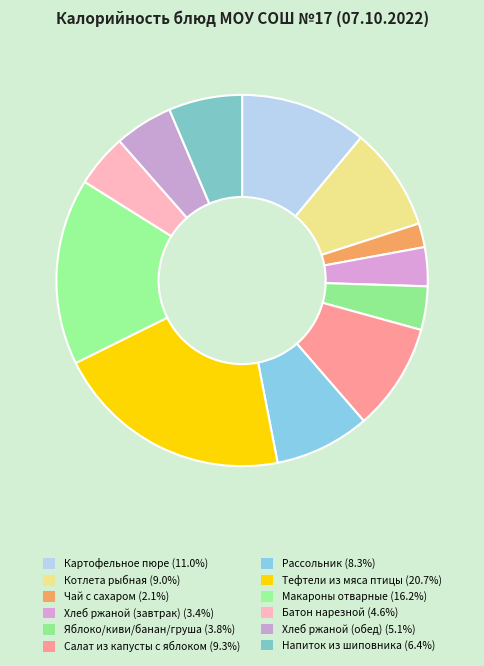

To the nearest percent, what is the difference between the Батон нарезной and Яблоко/киви/банан/груша slice percentages?

1%